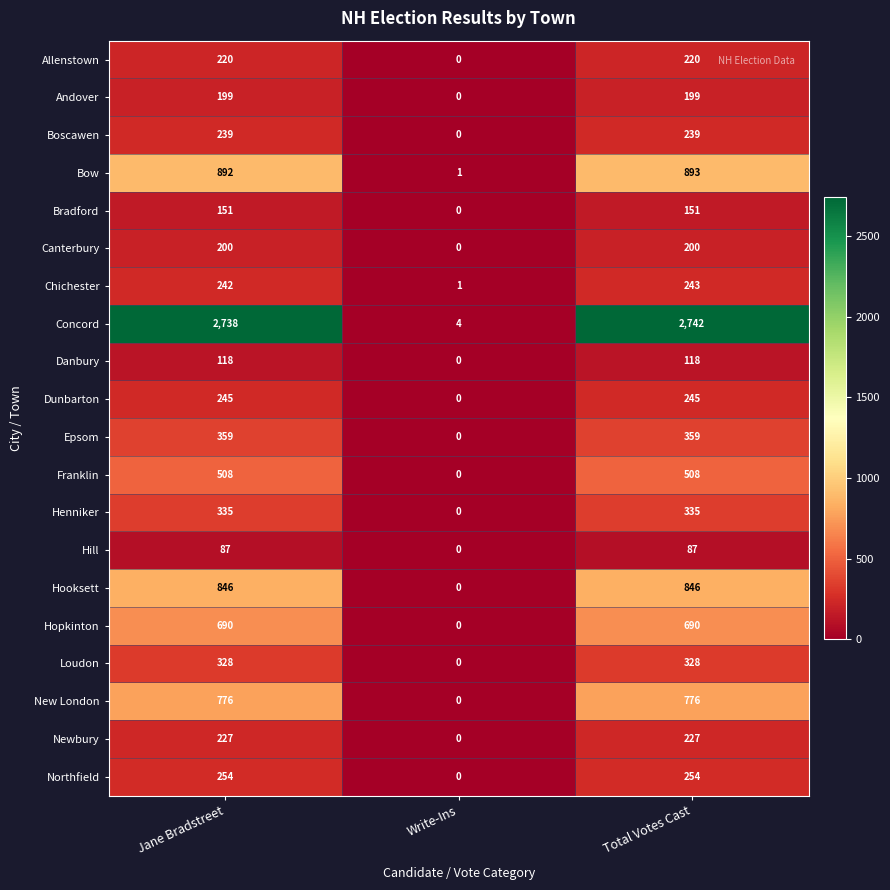

Which series changed the most between Jane Bradstreet and Write-Ins?

Concord